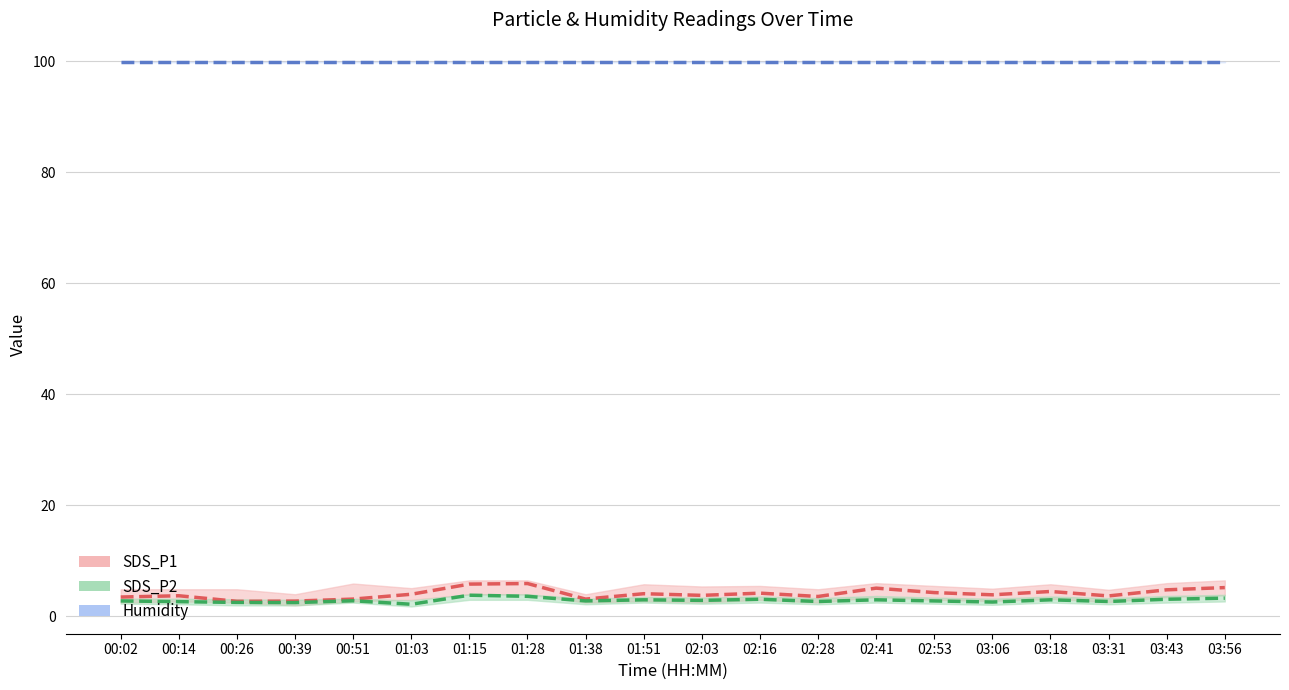

At 01:28, list the series in order from largest to smallest.

Humidity, SDS_P1, SDS_P2